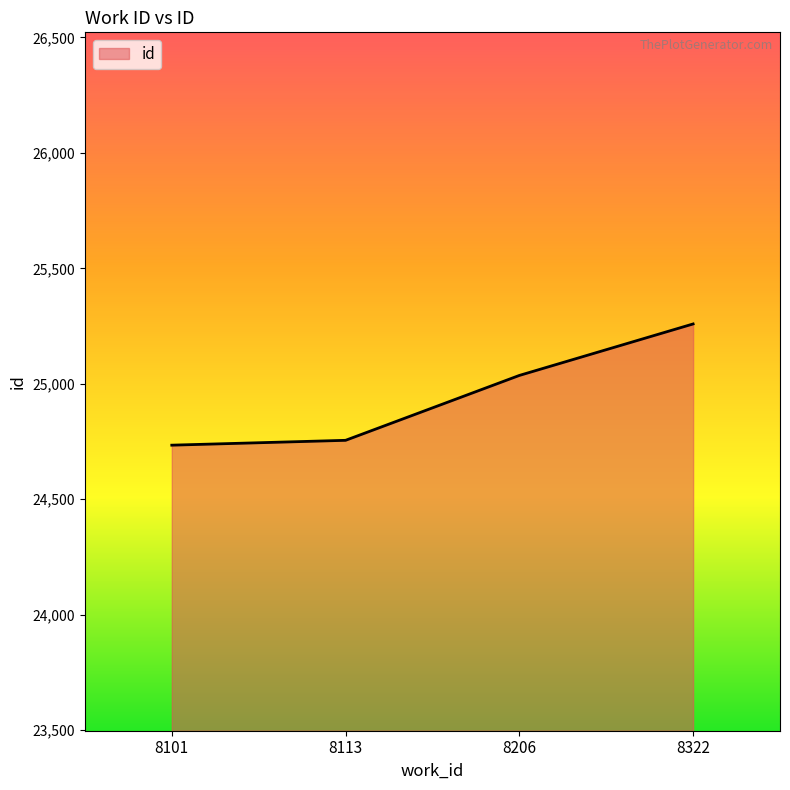

Approximately how many times larger is the value at 8322 compared to 8206?

1.0